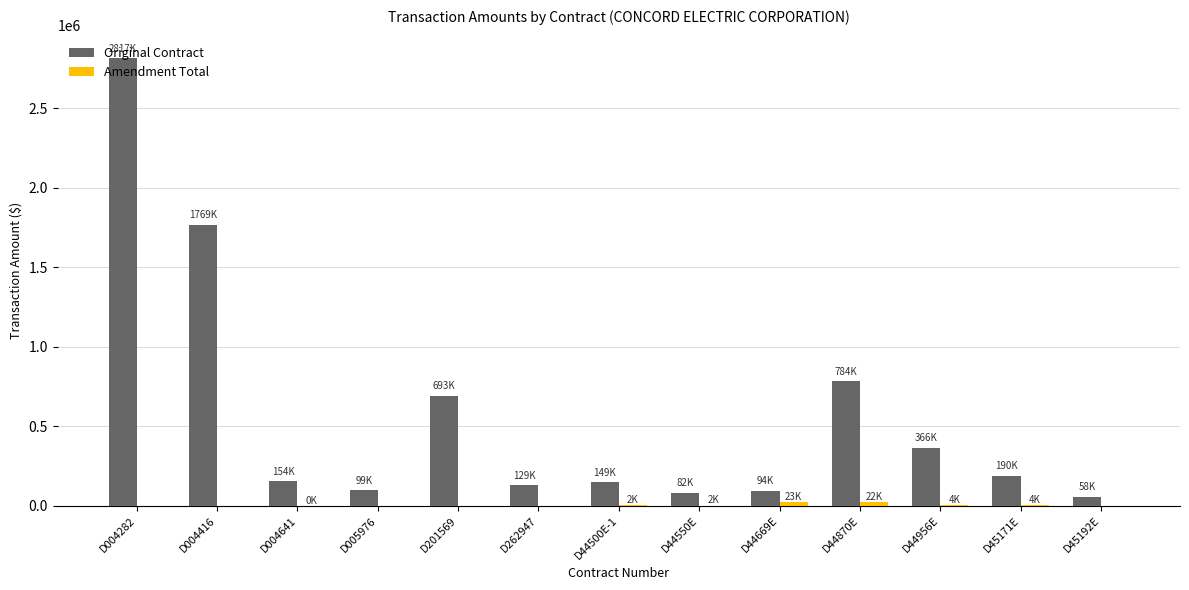

Which category has the highest value in the Original Contract series?

D004282